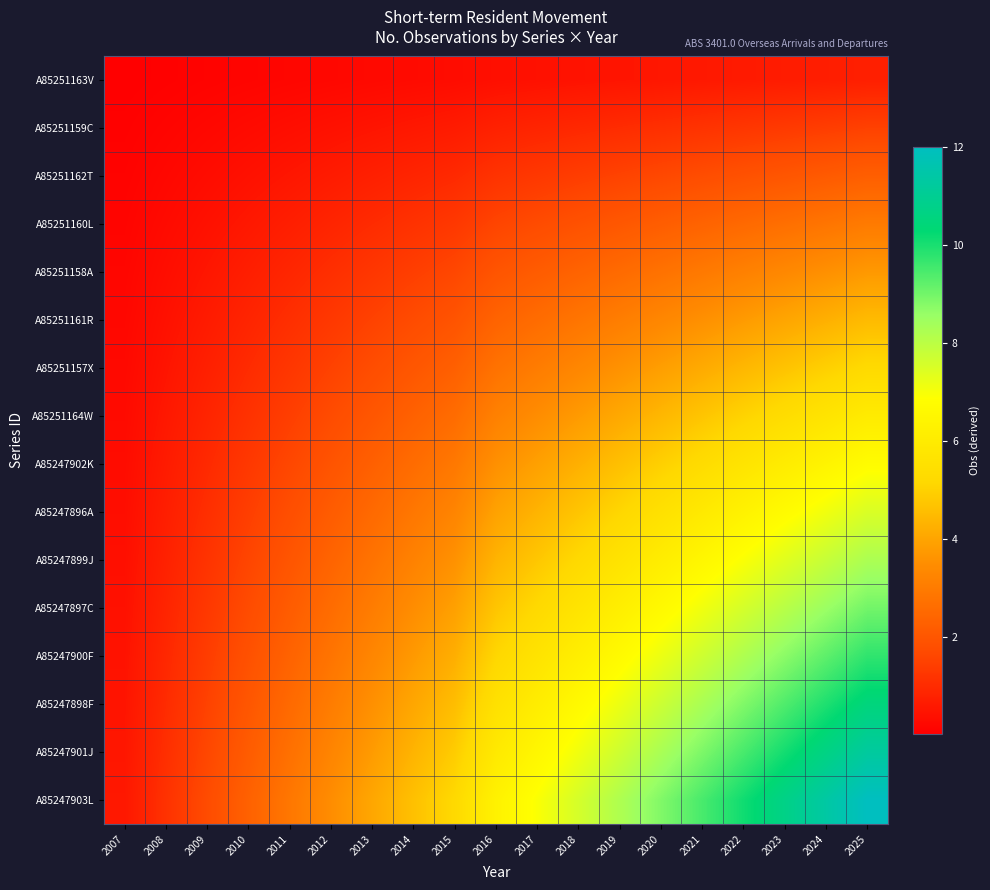

What is the greatest value displayed?

12.0